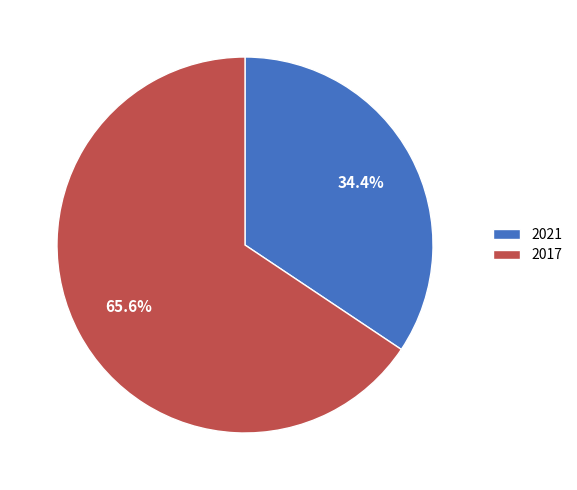

What percentage is the 2021 slice, to the nearest percent?

34%